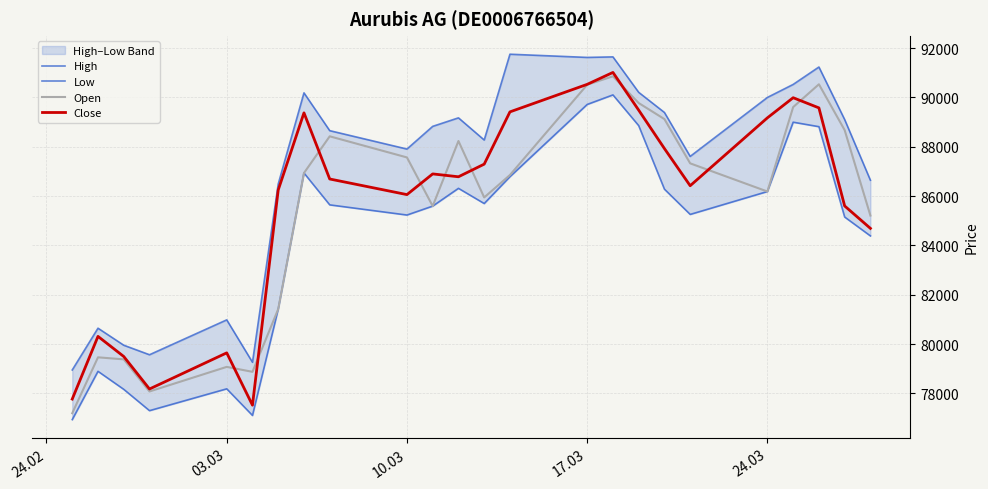

Does the chart display data point markers on the line(s)?

No